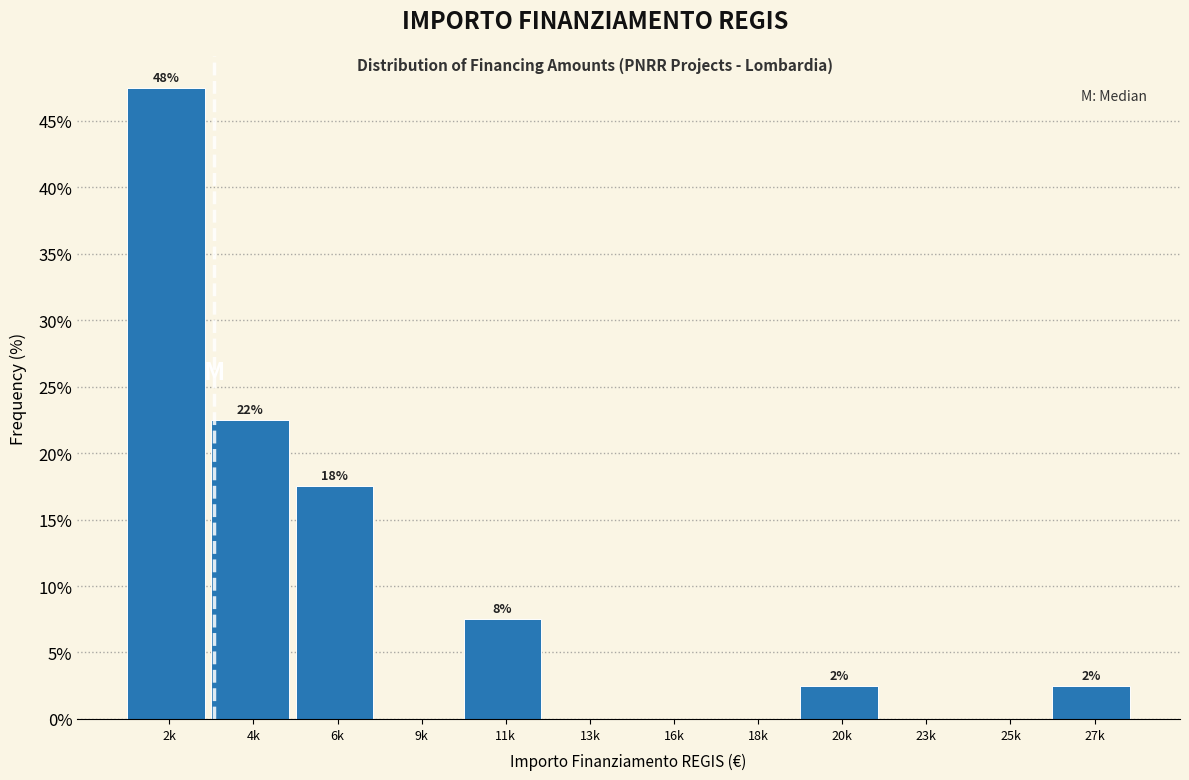

Are the bars horizontal?

No